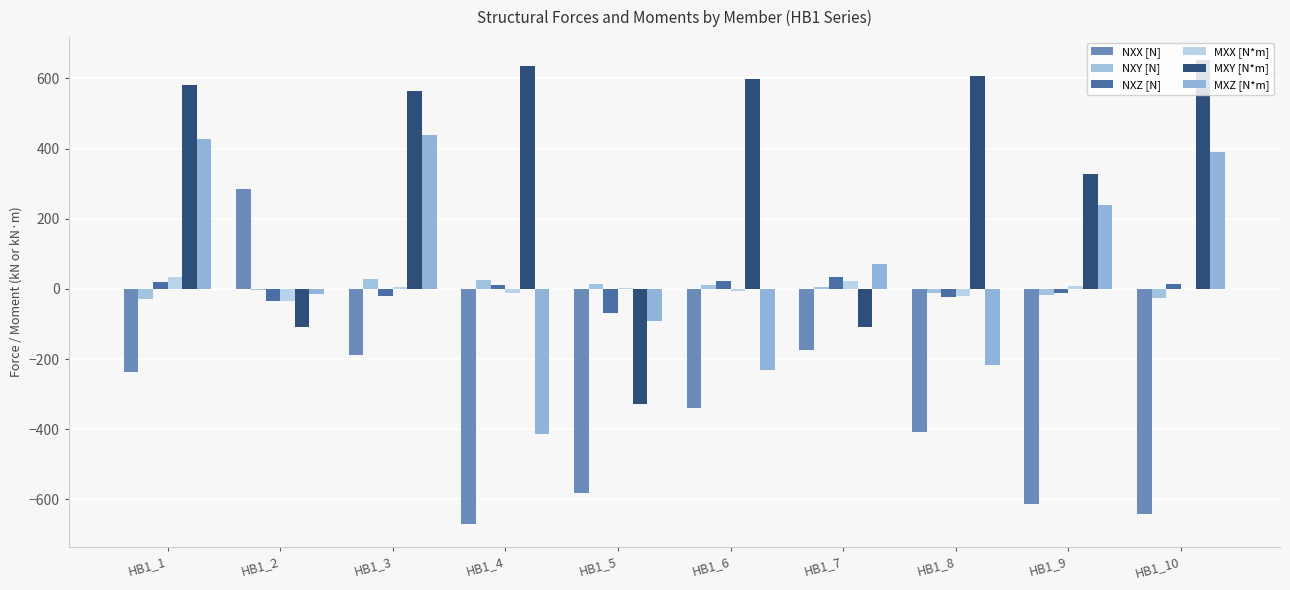

What is the sum of the MXY [N*m] values at HB1_7 and HB1_3?

455.2